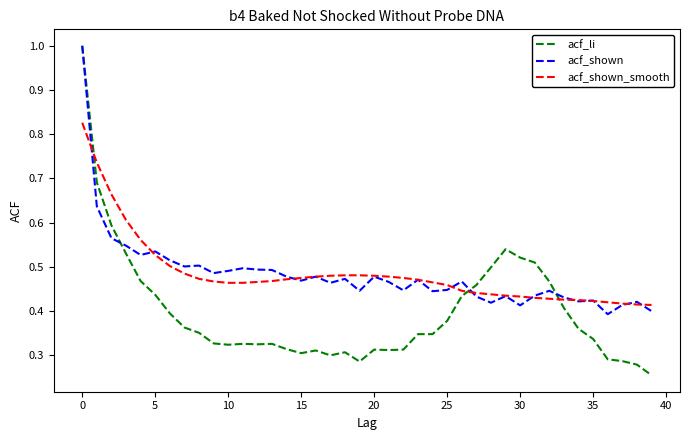

Which series has the largest range (max minus min)?

acf_li